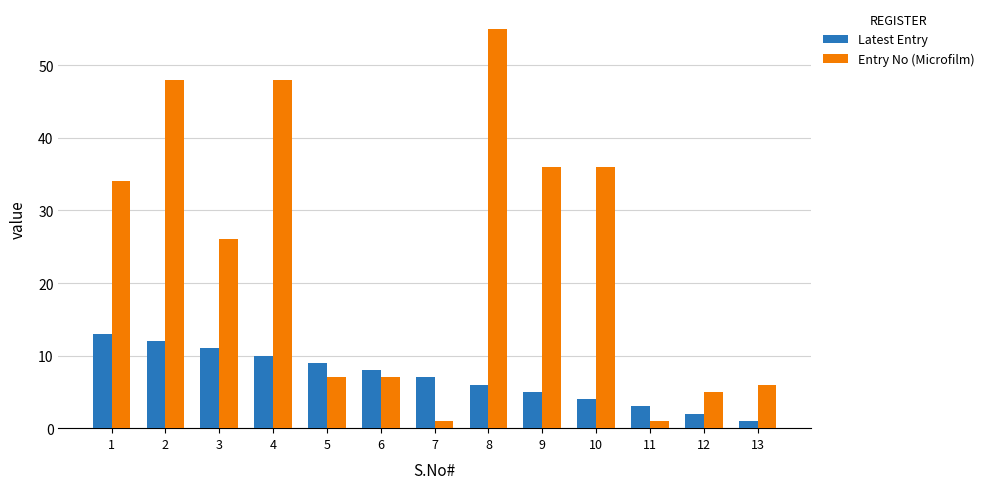

Rank the series by their average value, from lowest to highest.

Latest Entry, Entry No (Microfilm)